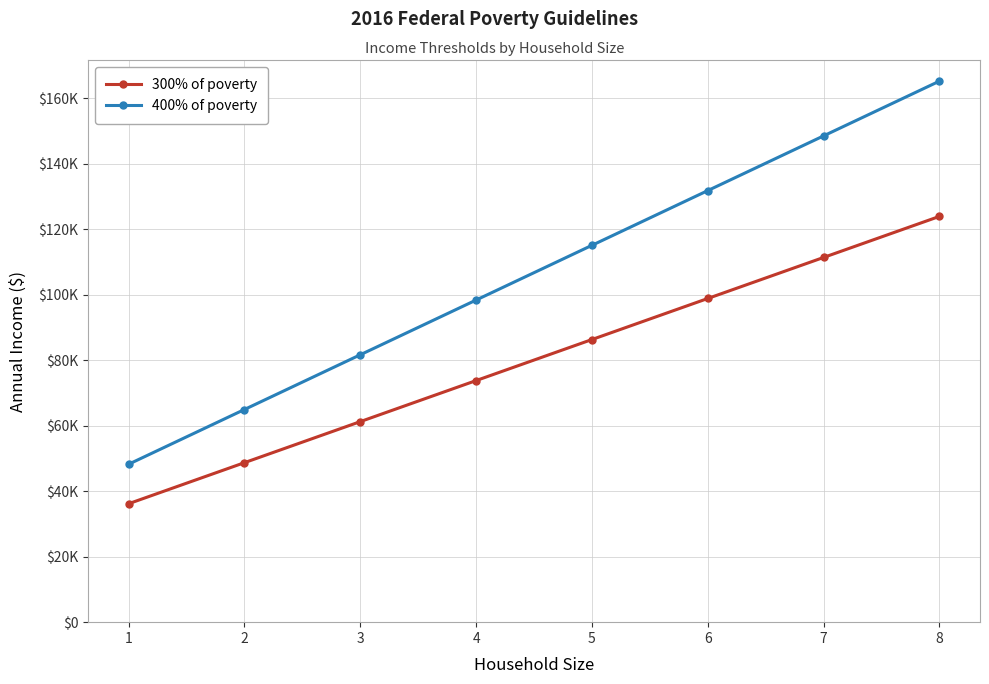

What is the difference between the maximum and minimum values in the 300% of poverty series?

87780